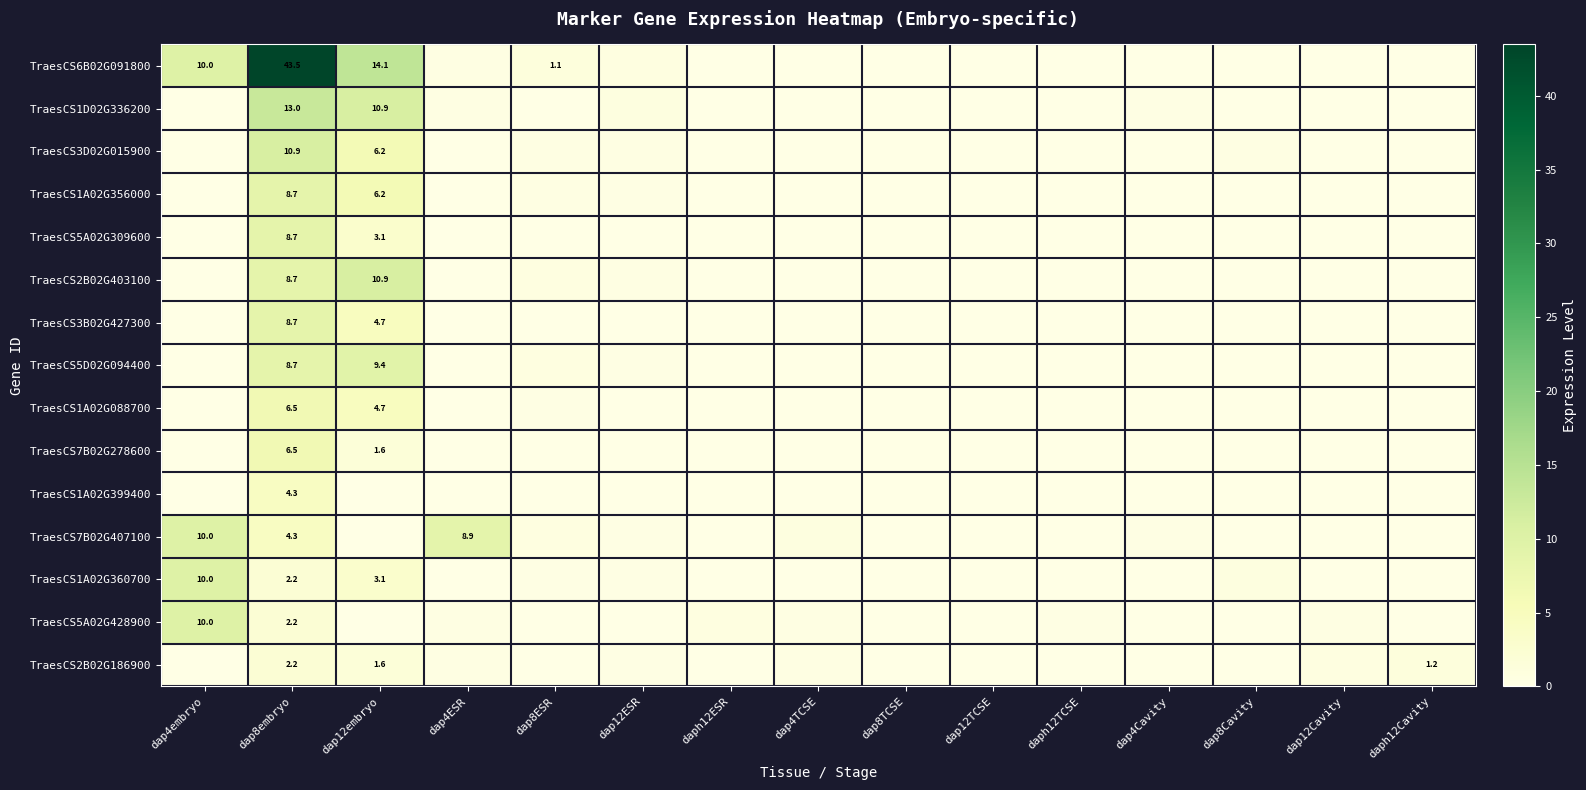

How many positive values does the TraesCS5A02G309600 series have?

3